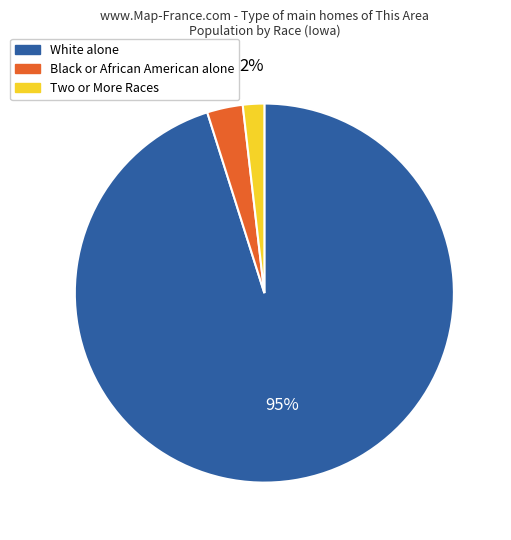

How many segments does this pie chart have?

3